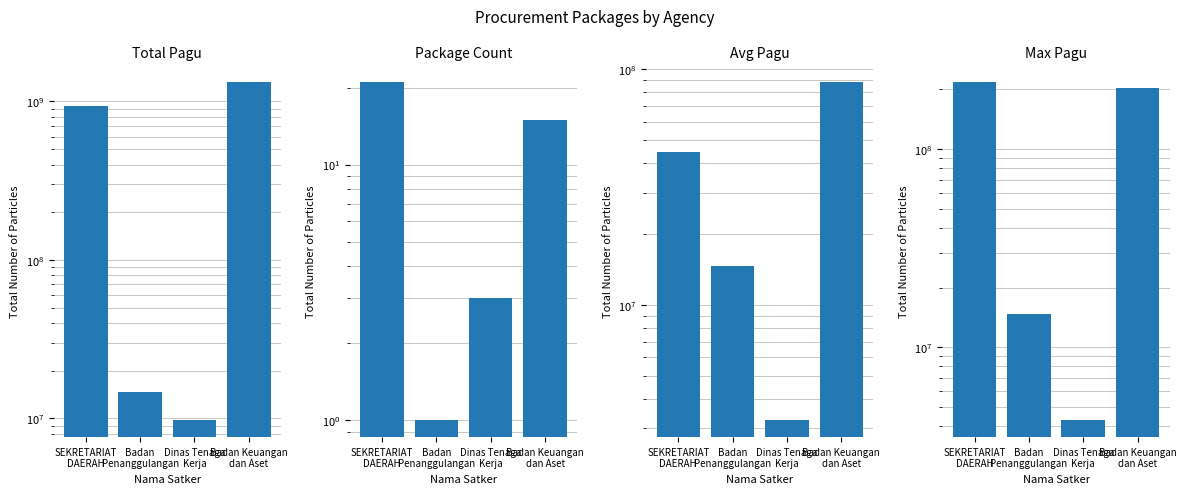

At which category does the chart reach its peak across all series?

Badan Keuangan
dan Aset